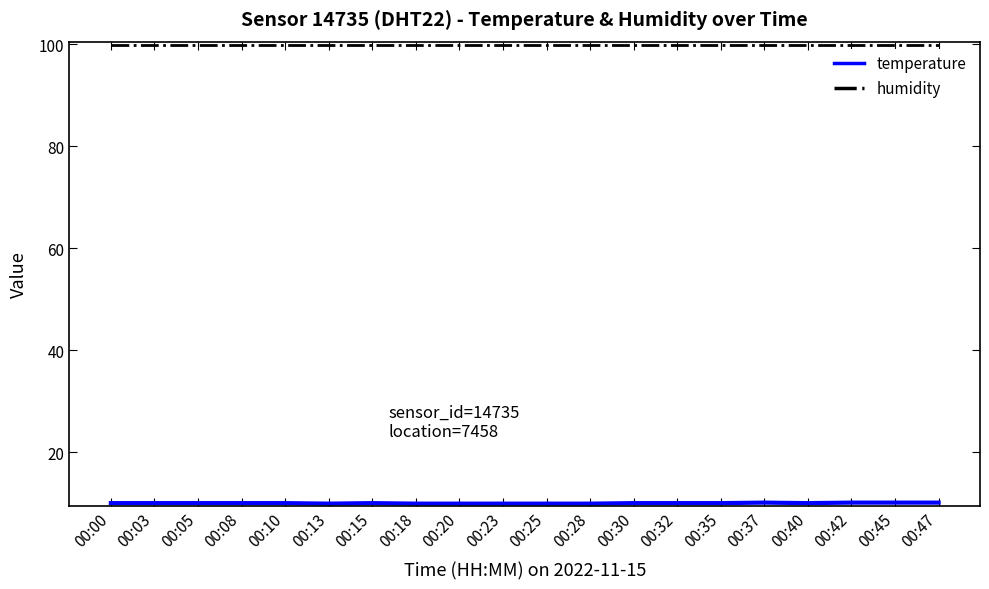

What is the lowest value of the humidity series?

99.9